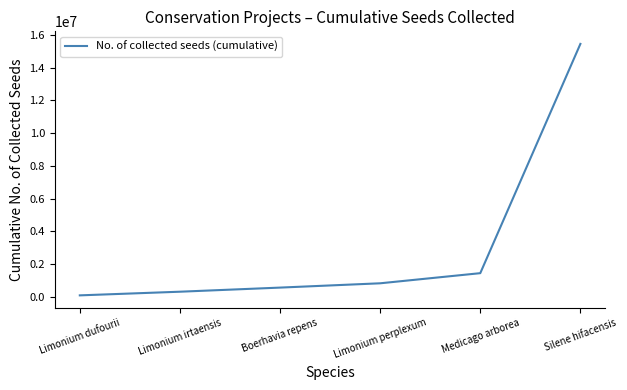

What is the difference between the values at Boerhavia repens and Limonium irtaensis?

251131